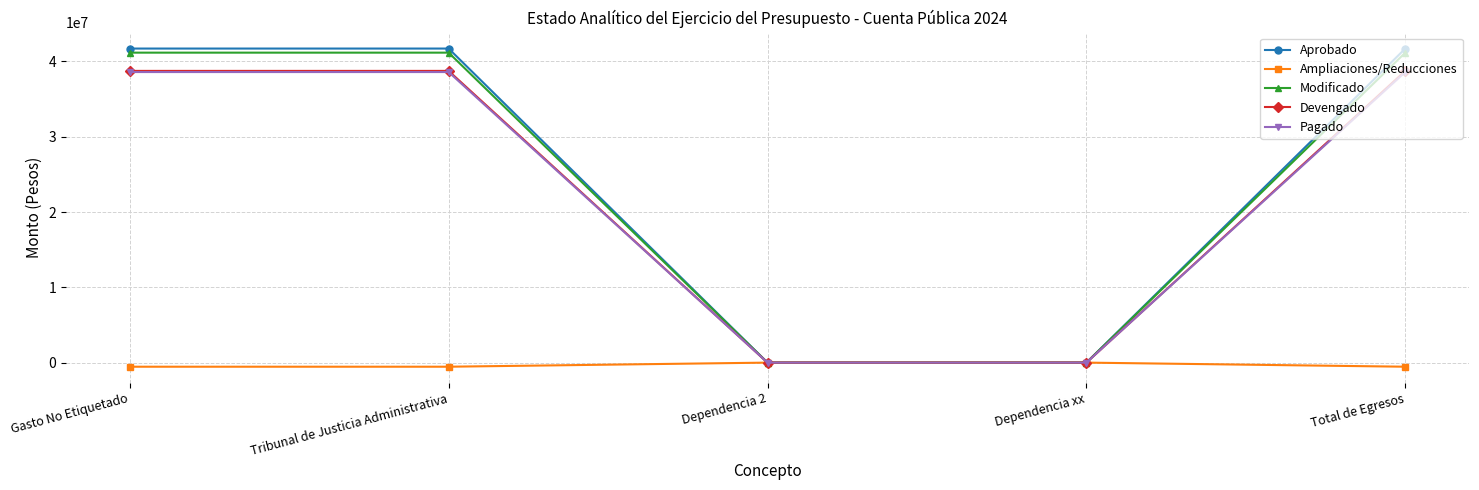

Which series has the largest range (max minus min)?

Aprobado